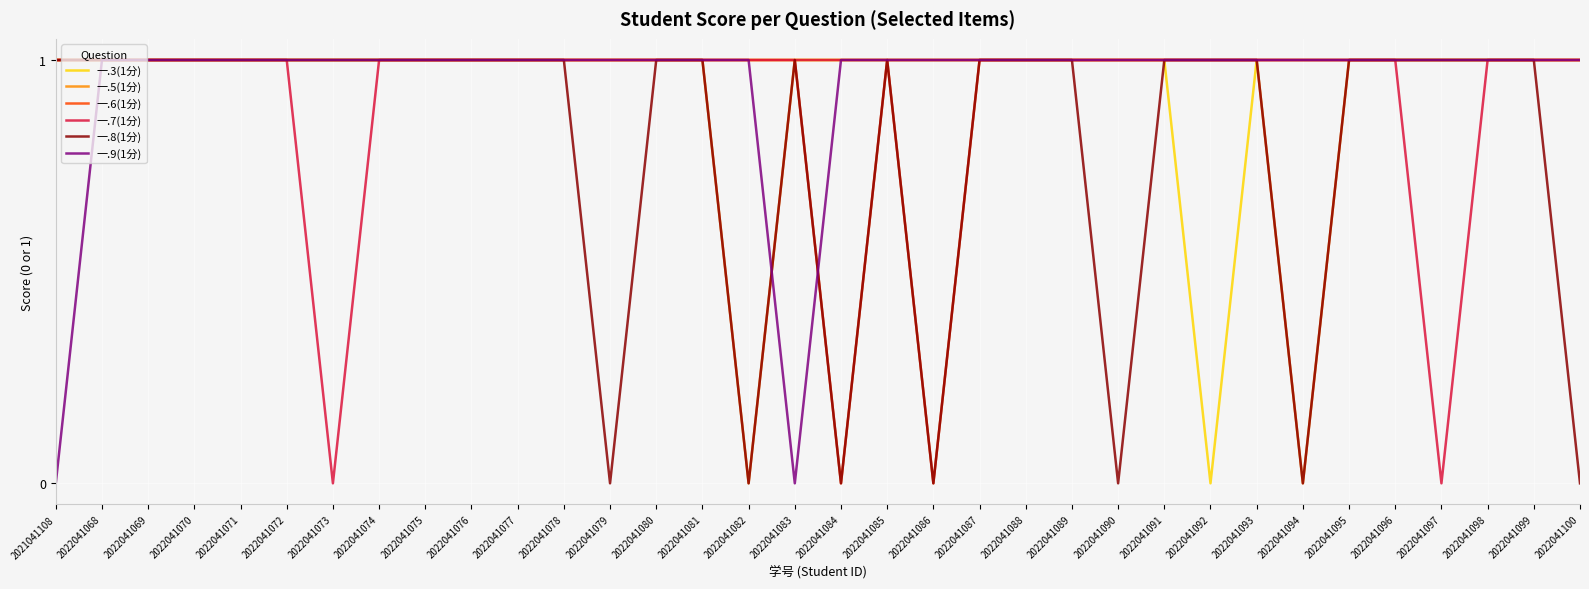

True or false: 一.9(1分) has a value of 1 at 2022041071.

True